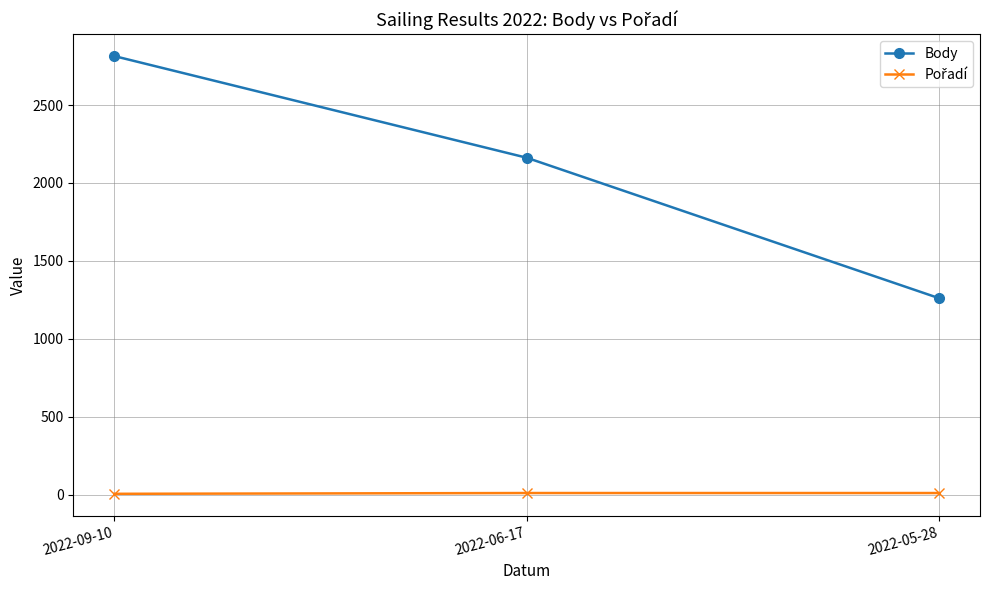

Which series has the largest total across all categories?

Body